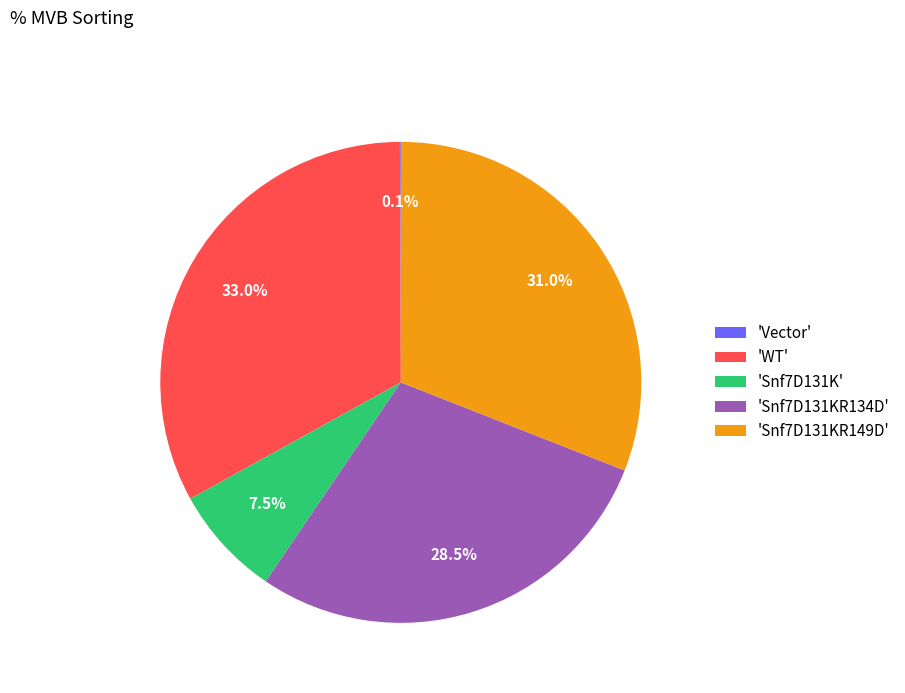

Is 'Snf7D131K' the majority of the pie?

No